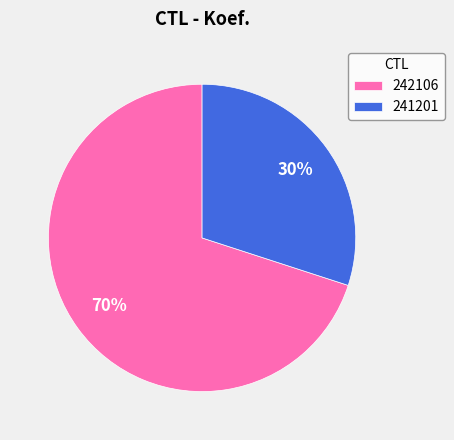

Which slice represents more than half of the pie?

242106